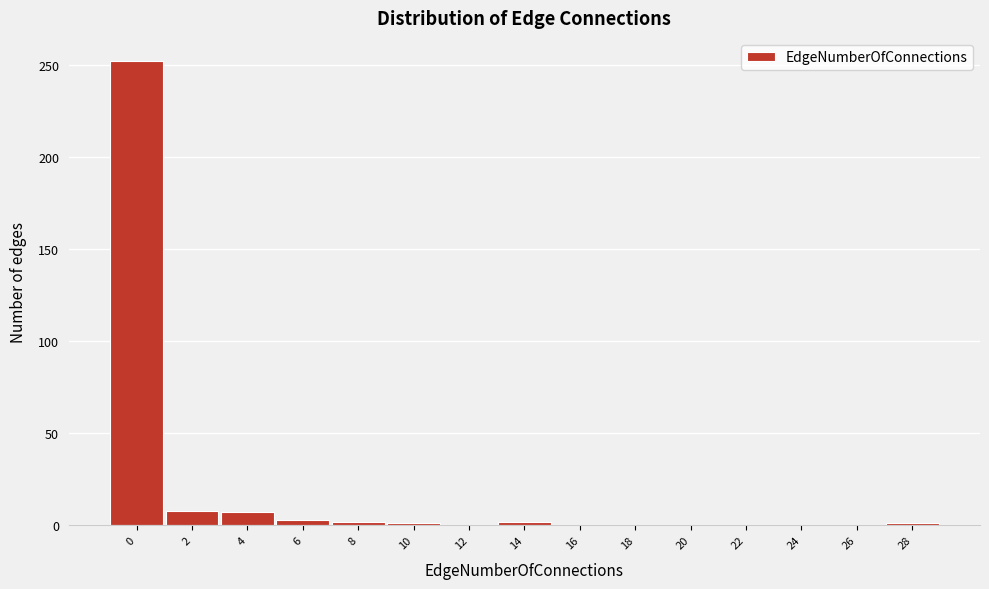

The chart shows a value of -149 at 20. True or false?

False